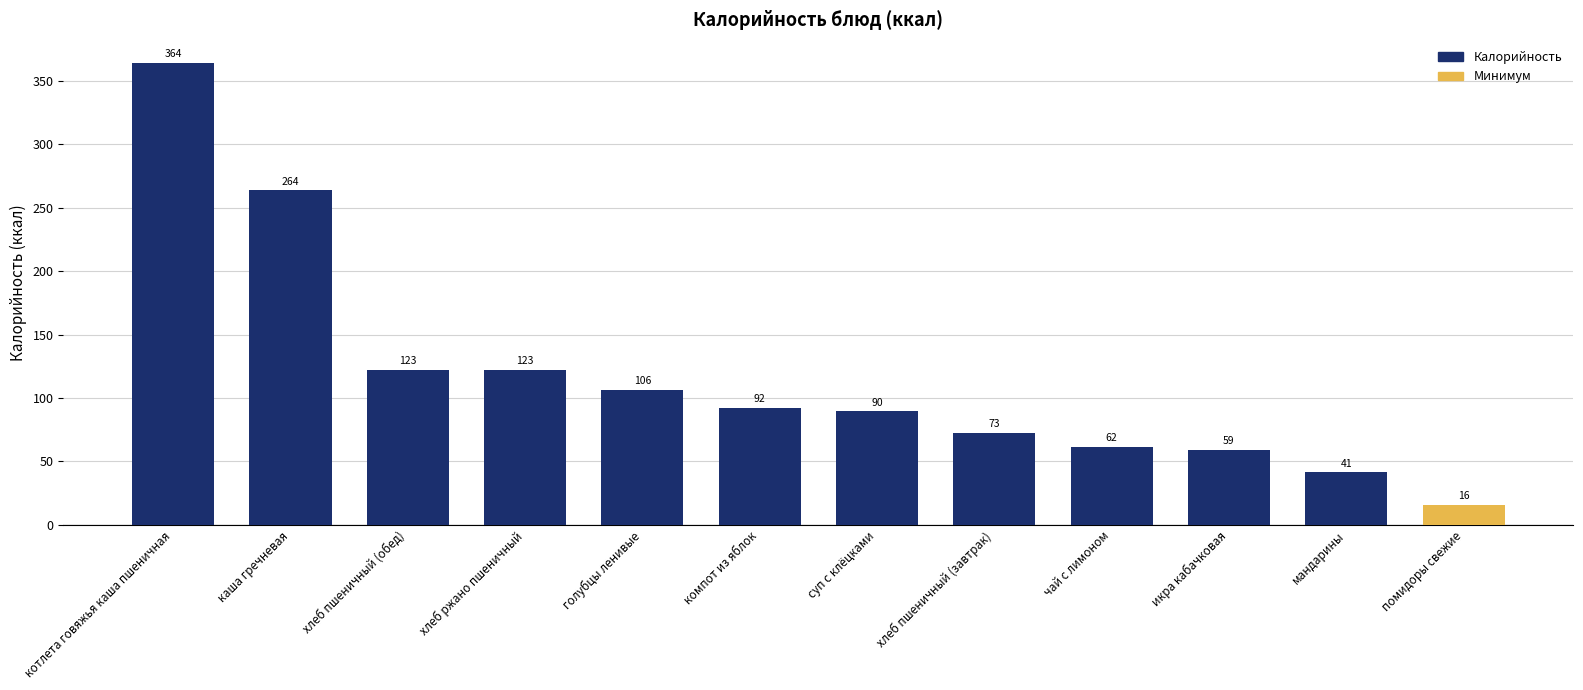

Approximately how many times larger is the value at голубцы ленивые compared to мандарины?

2.6